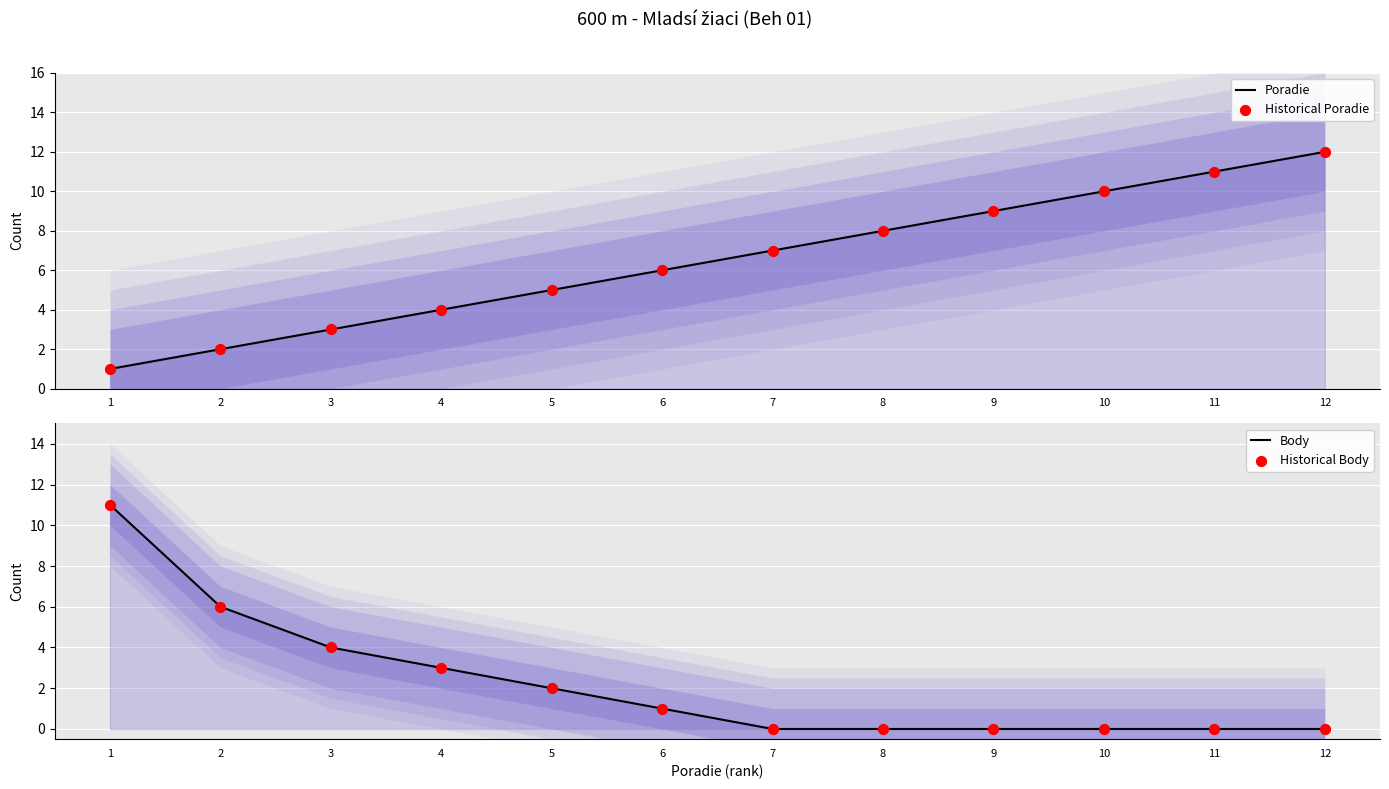

Which series has the widest spread of Y values?

Poradie